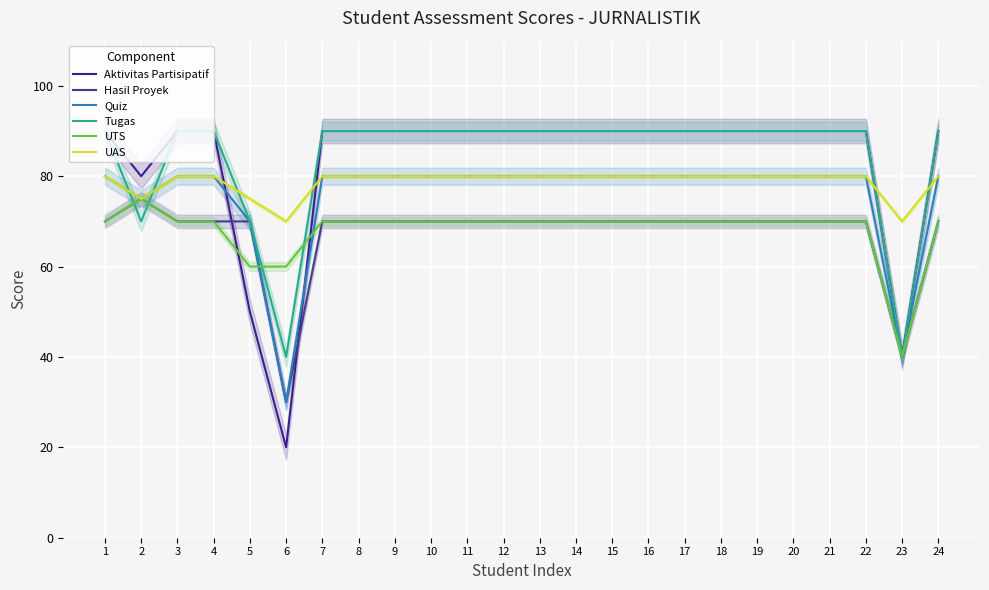

Reading left to right, transcribe all the data shown in this chart.

Aktivitas Partisipatif: 1=90	2=80	3=90	4=90	5=50	6=20	7=90	8=90	9=90	10=90	11=90	12=90	13=90	14=90	15=90	16=90	17=90	18=90	19=90	20=90	21=90	22=90	23=40	24=90
Hasil Proyek: 1=70	2=75	3=70	4=70	5=70	6=30	7=70	8=70	9=70	10=70	11=70	12=70	13=70	14=70	15=70	16=70	17=70	18=70	19=70	20=70	21=70	22=70	23=40	24=70
Quiz: 1=80	2=75	3=80	4=80	5=70	6=30	7=80	8=80	9=80	10=80	11=80	12=80	13=80	14=80	15=80	16=80	17=80	18=80	19=80	20=80	21=80	22=80	23=40	24=80
Tugas: 1=90	2=70	3=90	4=90	5=70	6=40	7=90	8=90	9=90	10=90	11=90	12=90	13=90	14=90	15=90	16=90	17=90	18=90	19=90	20=90	21=90	22=90	23=40	24=90
UTS: 1=70	2=75	3=70	4=70	5=60	6=60	7=70	8=70	9=70	10=70	11=70	12=70	13=70	14=70	15=70	16=70	17=70	18=70	19=70	20=70	21=70	22=70	23=40	24=70
UAS: 1=80	2=75	3=80	4=80	5=75	6=70	7=80	8=80	9=80	10=80	11=80	12=80	13=80	14=80	15=80	16=80	17=80	18=80	19=80	20=80	21=80	22=80	23=70	24=80